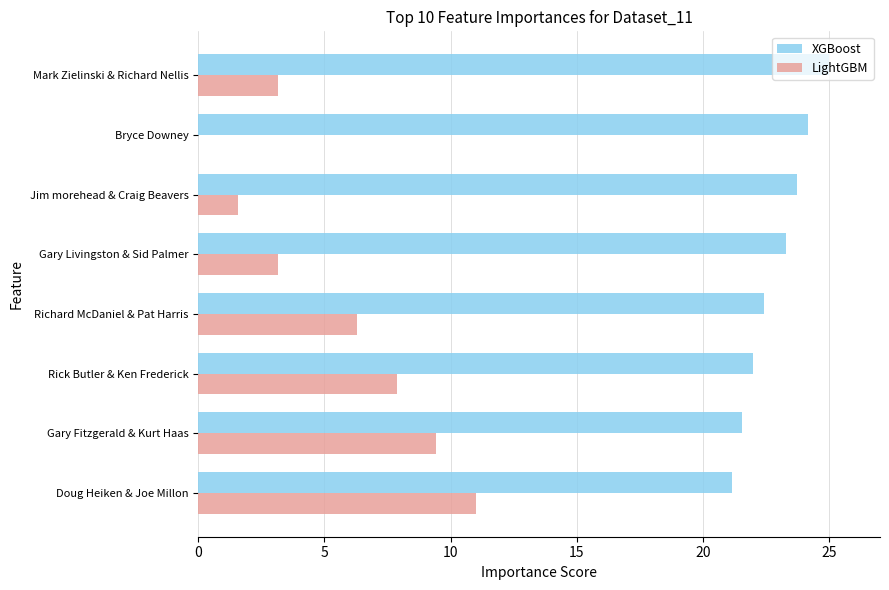

Is the value of XGBoost at Jim morehead & Craig Beavers greater than the value of LightGBM at Bryce Downey?

Yes